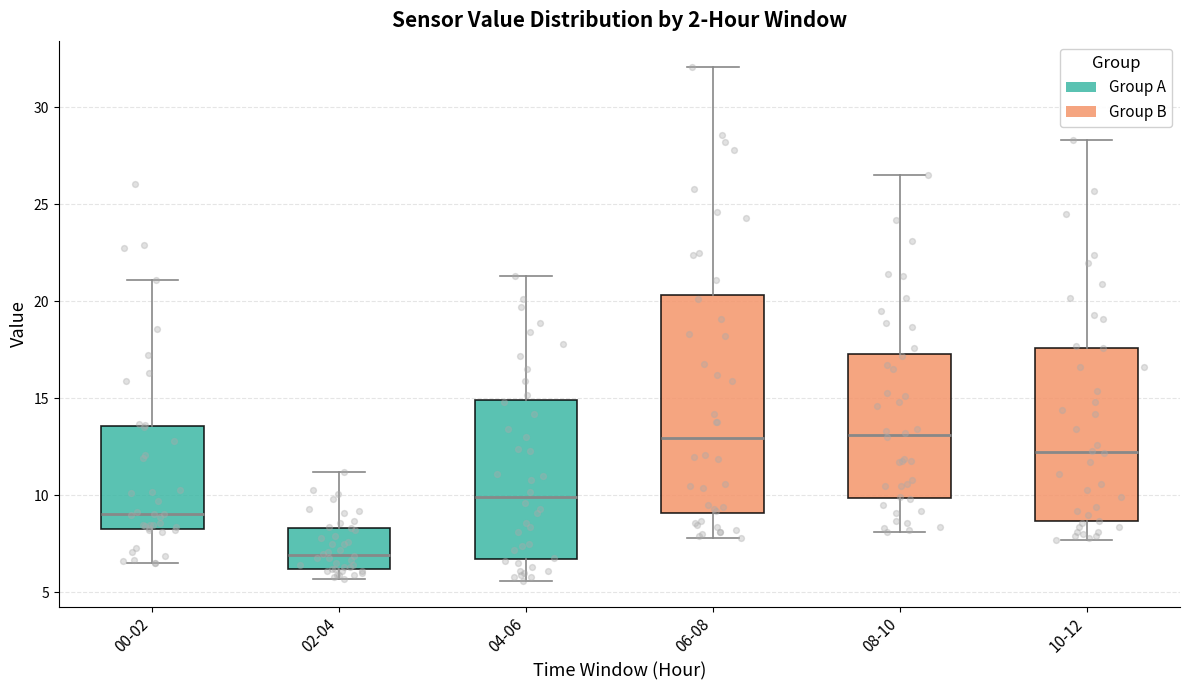

Reading left to right, transcribe this box plot: for each box, give where its median line is, the range the box spans, and where its two whiskers end, as read against the y-axis. The values are not printed on the chart, so give them approximately, as read against the axis.

00-02: median 9.0, box 8.5 to 13.5, whiskers 6.5 to 21.0
02-04: median 7.0, box 6.0 to 8.5, whiskers 5.5 to 11.0
04-06: median 10.0, box 7.0 to 15.0, whiskers 5.5 to 21.5
06-08: median 13.0, box 9.0 to 20.5, whiskers 8.0 to 32.0
08-10: median 13.0, box 10.0 to 17.5, whiskers 8.0 to 26.5
10-12: median 12.5, box 8.5 to 17.5, whiskers 7.5 to 28.5